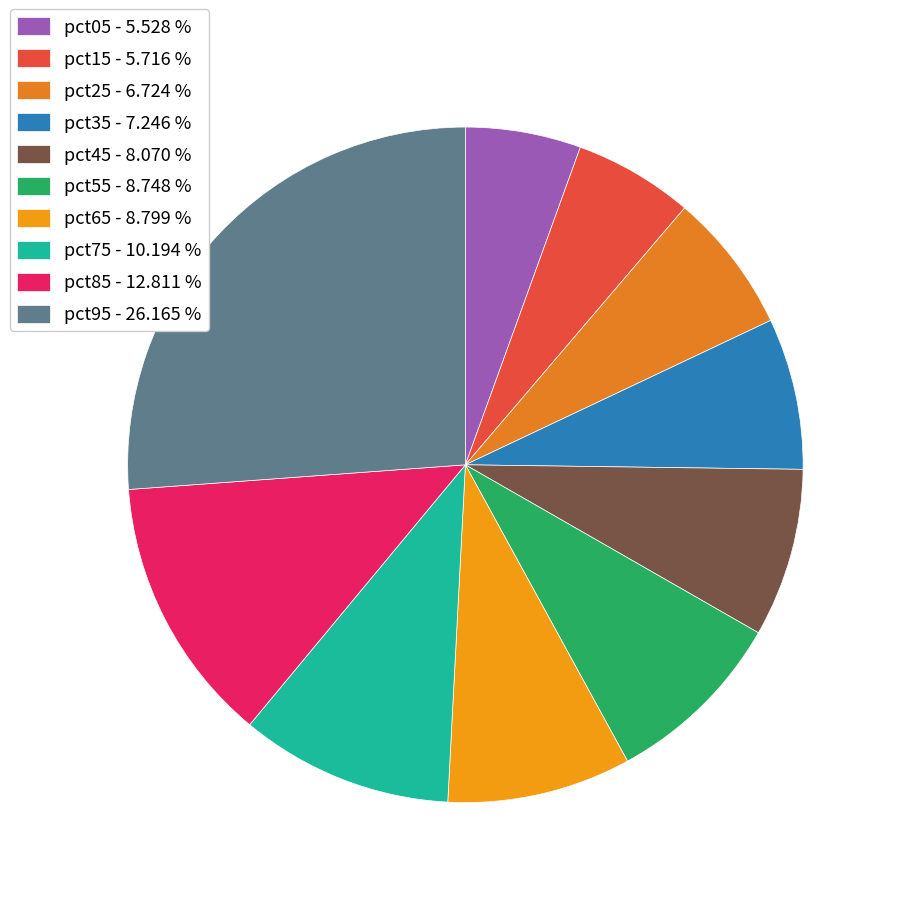

The pct65 slice represents 24% of the pie. True or false?

False